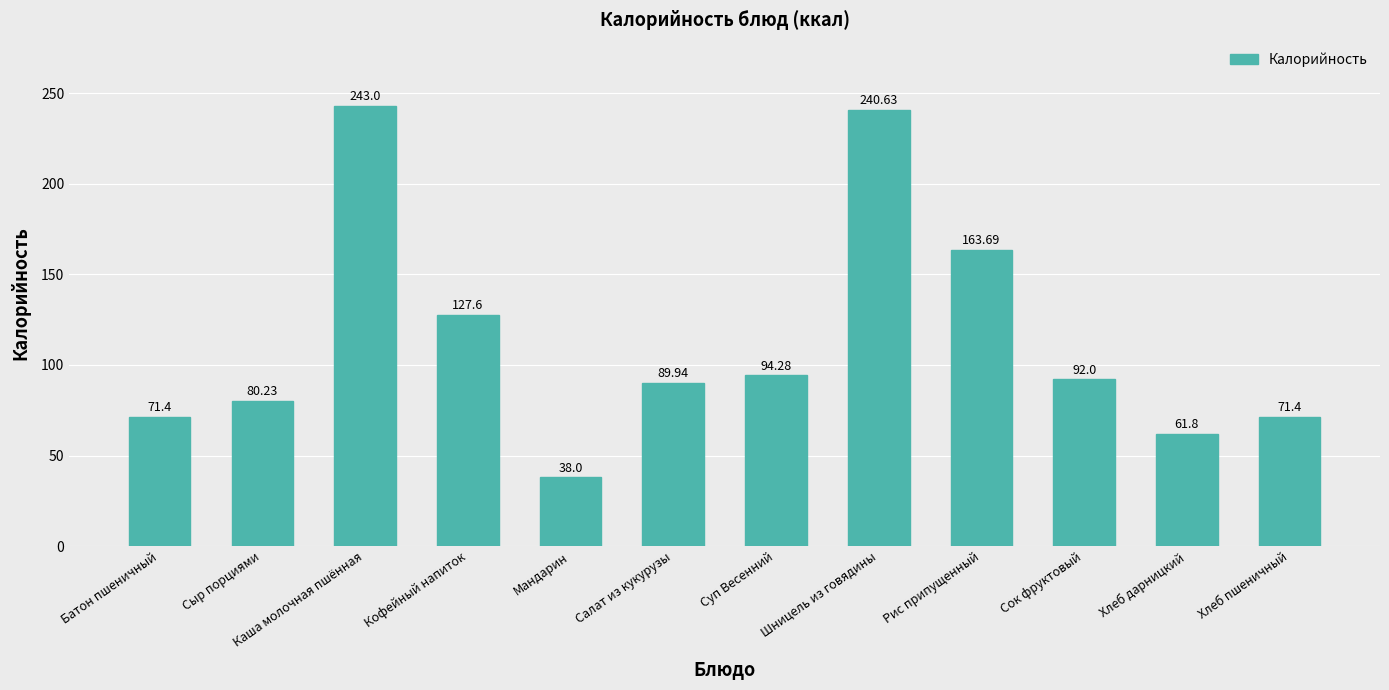

Reading left to right, list all the values displayed in this chart.

71.4	80.2	243.0	127.6	38.0	89.9	94.3	240.6	163.7	92.0	61.8	71.4